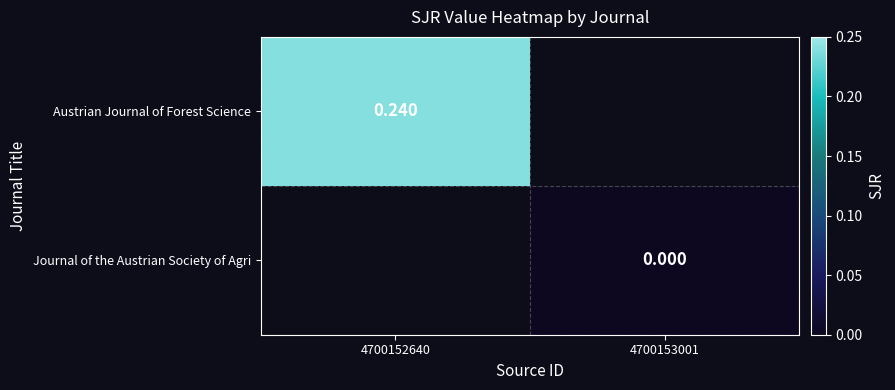

Is the value of Journal of the Austrian Society of Agri at 4700153001 greater than the value of Austrian Journal of Forest Science at 4700152640?

No